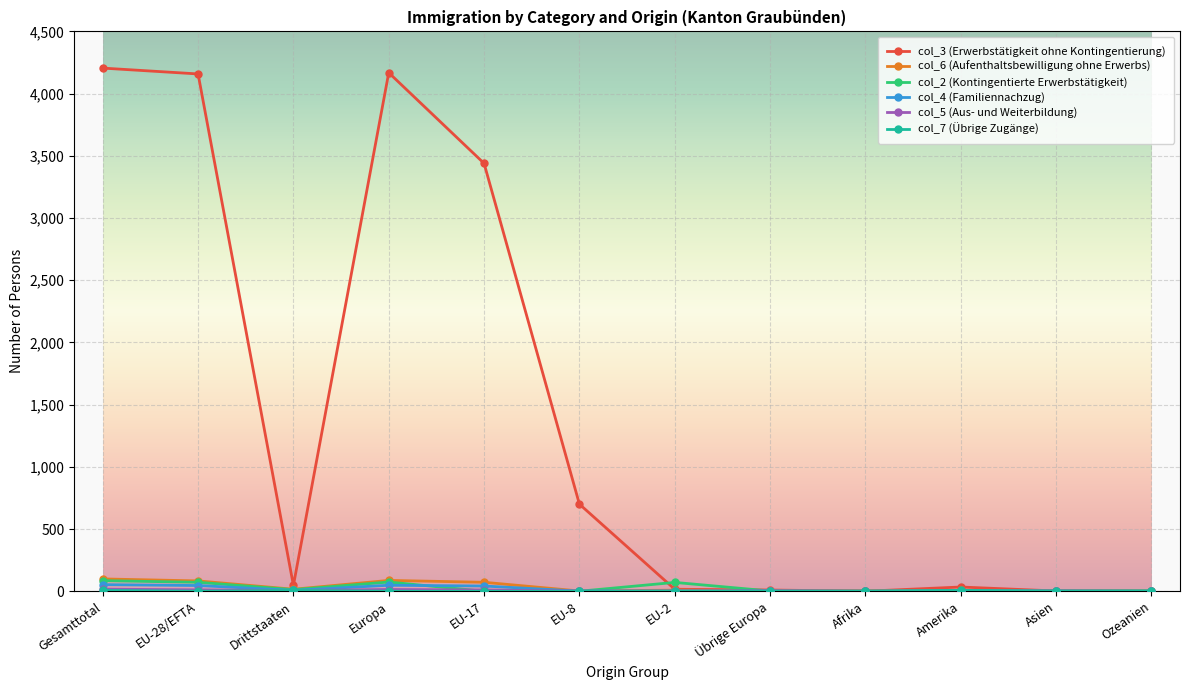

Which series has the largest total across all categories?

col_3 (Erwerbstätigkeit ohne Kontingentierung)